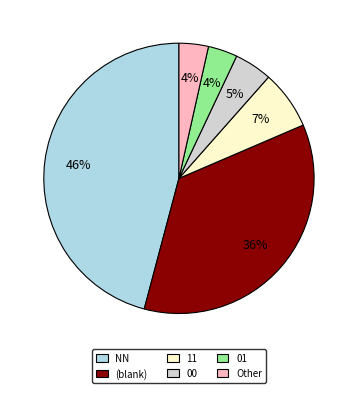

Does 00 account for over 50% of the chart?

No